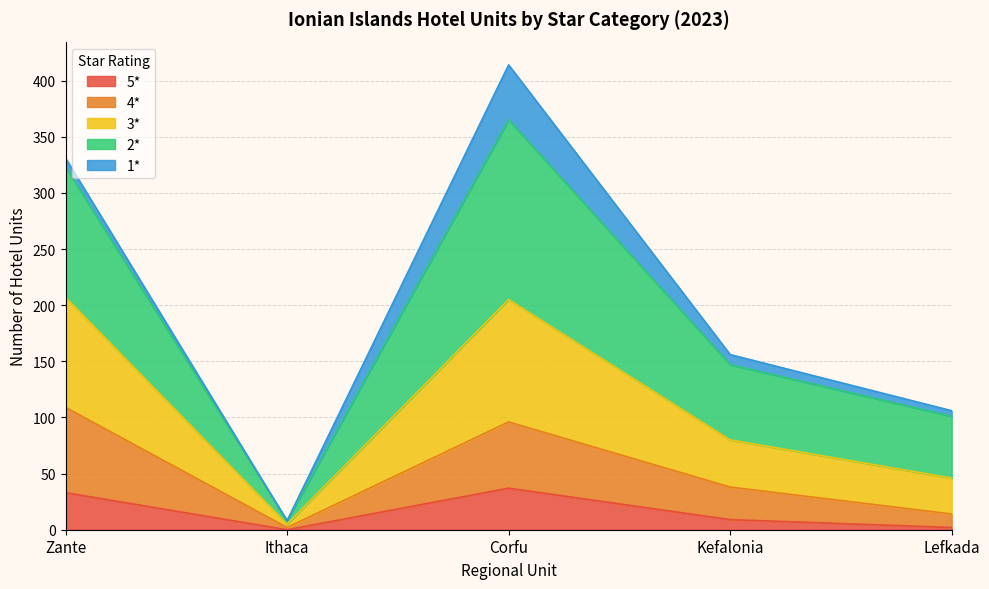

Which series has the widest spread of values?

2*